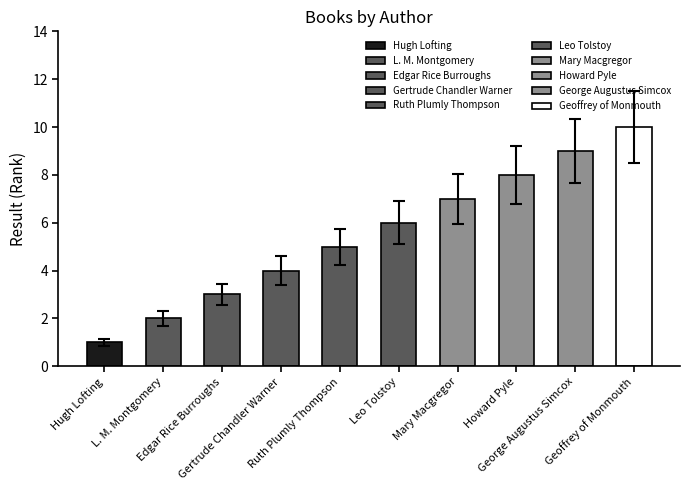

Read the value at Ruth Plumly Thompson.

5